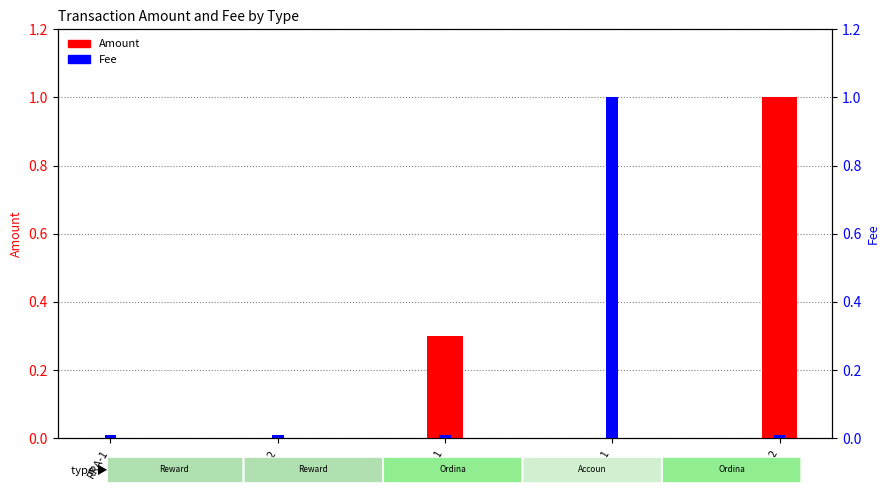

How many data points in Amount are above 0?

2